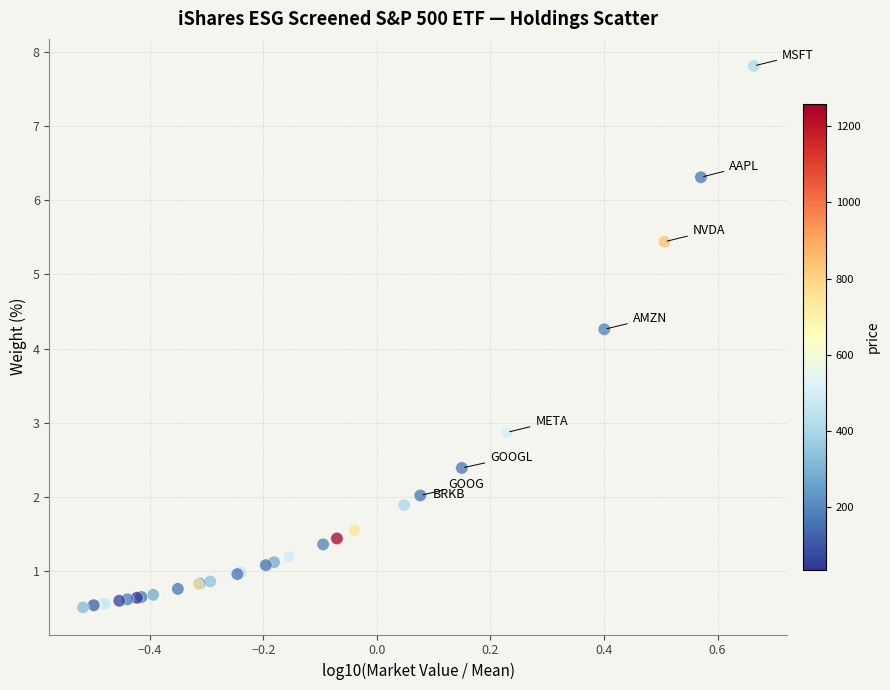

What Y value in the scatter plot is closest to 4?

4.3